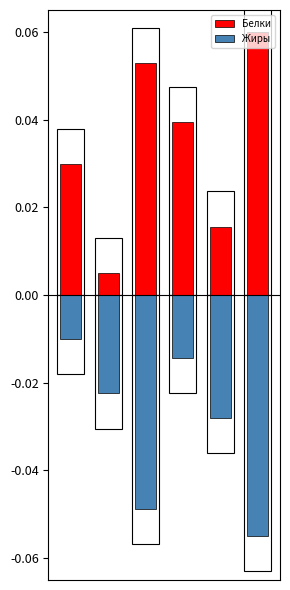

What is the sum of the Жиры values at 2 and 4?

-0.1